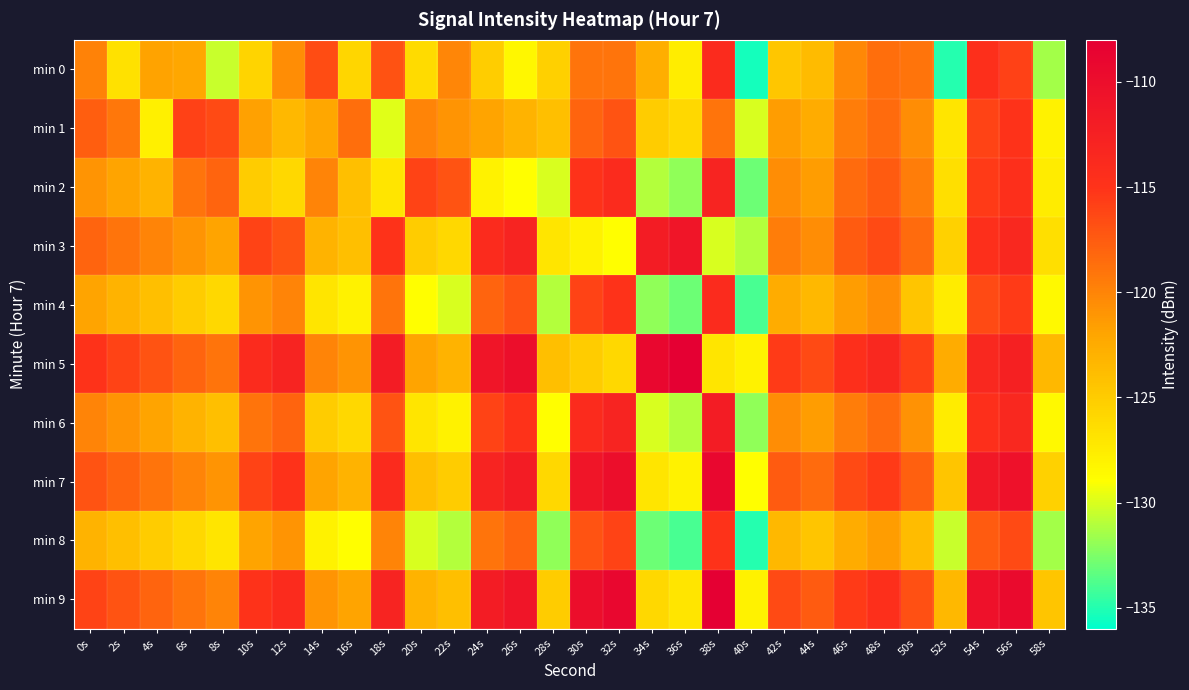

Which series has the largest range (max minus min)?

min 0